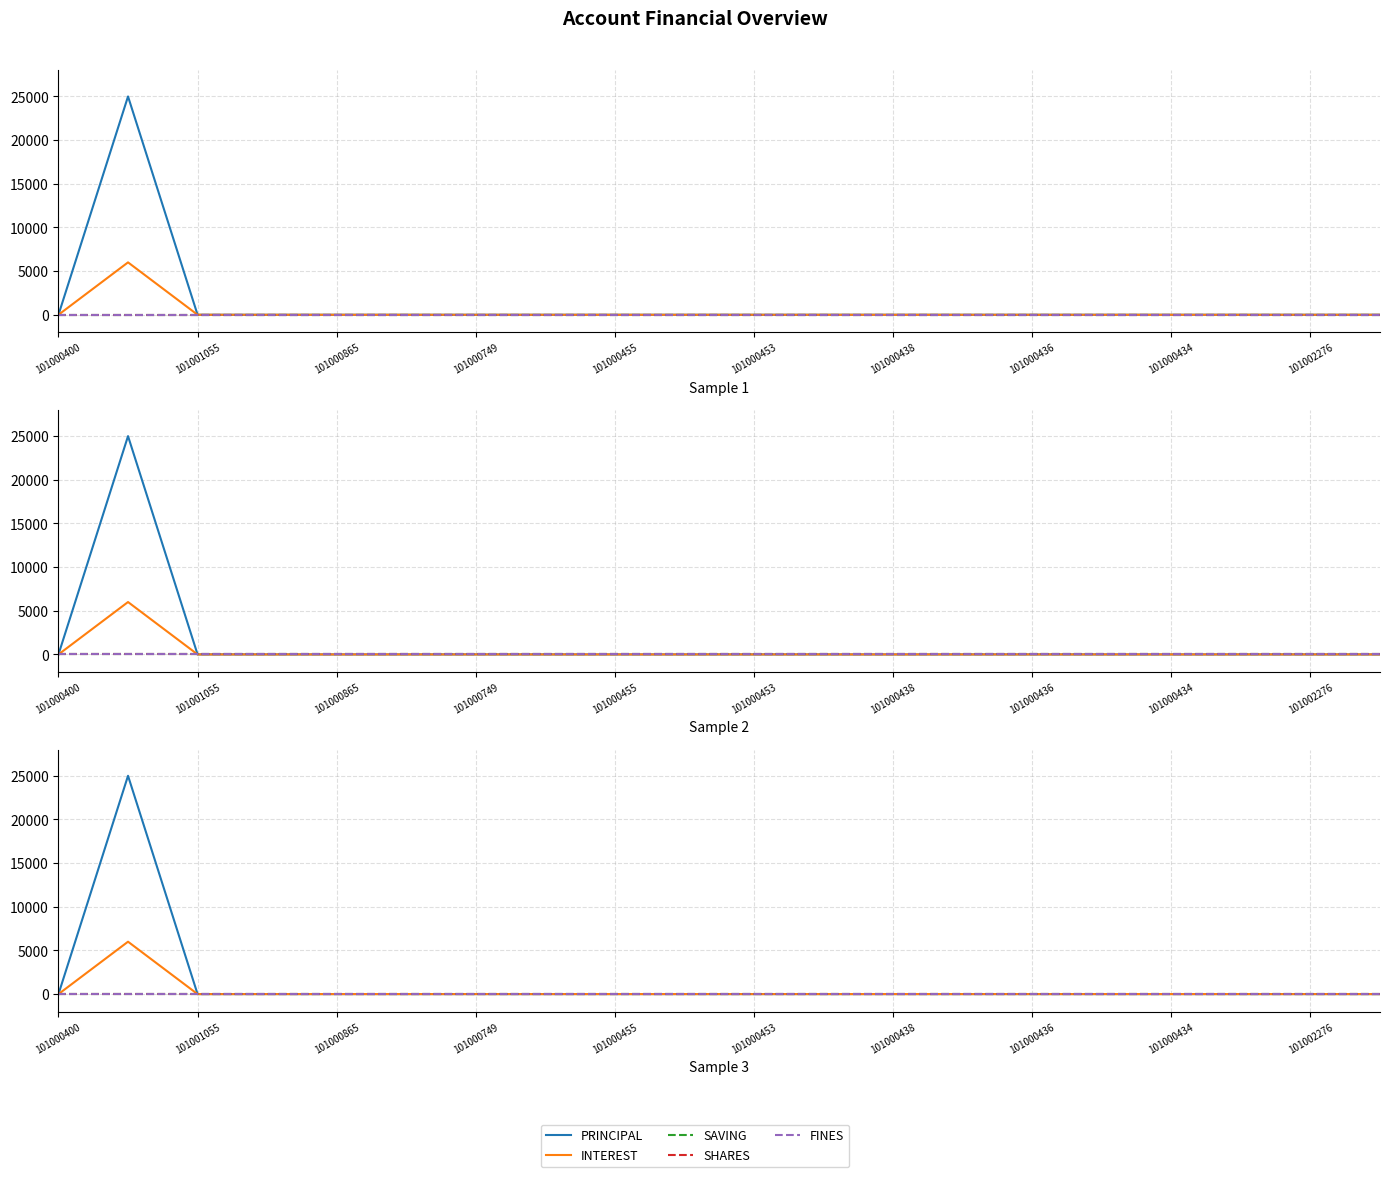

What is the difference between the maximum and minimum values in the PRINCIPAL series?

25000